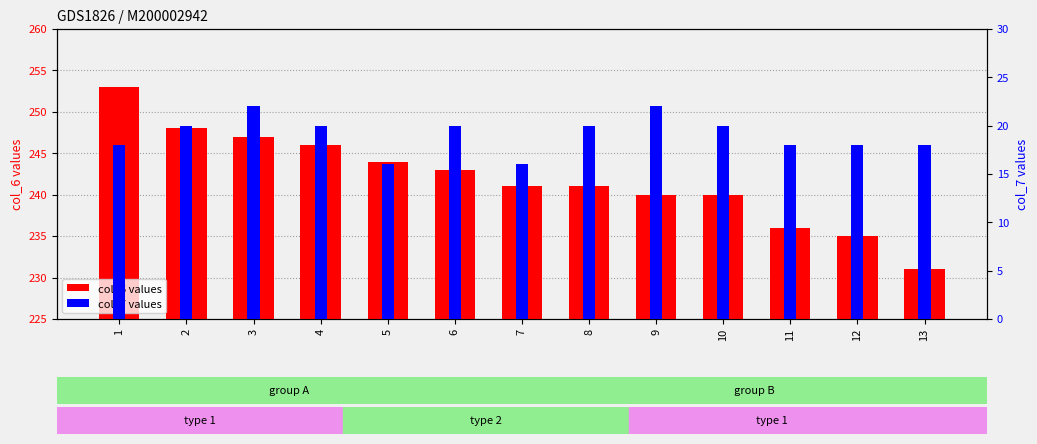

List the series in order of their overall mean, highest first.

col_6 value, col_7 value